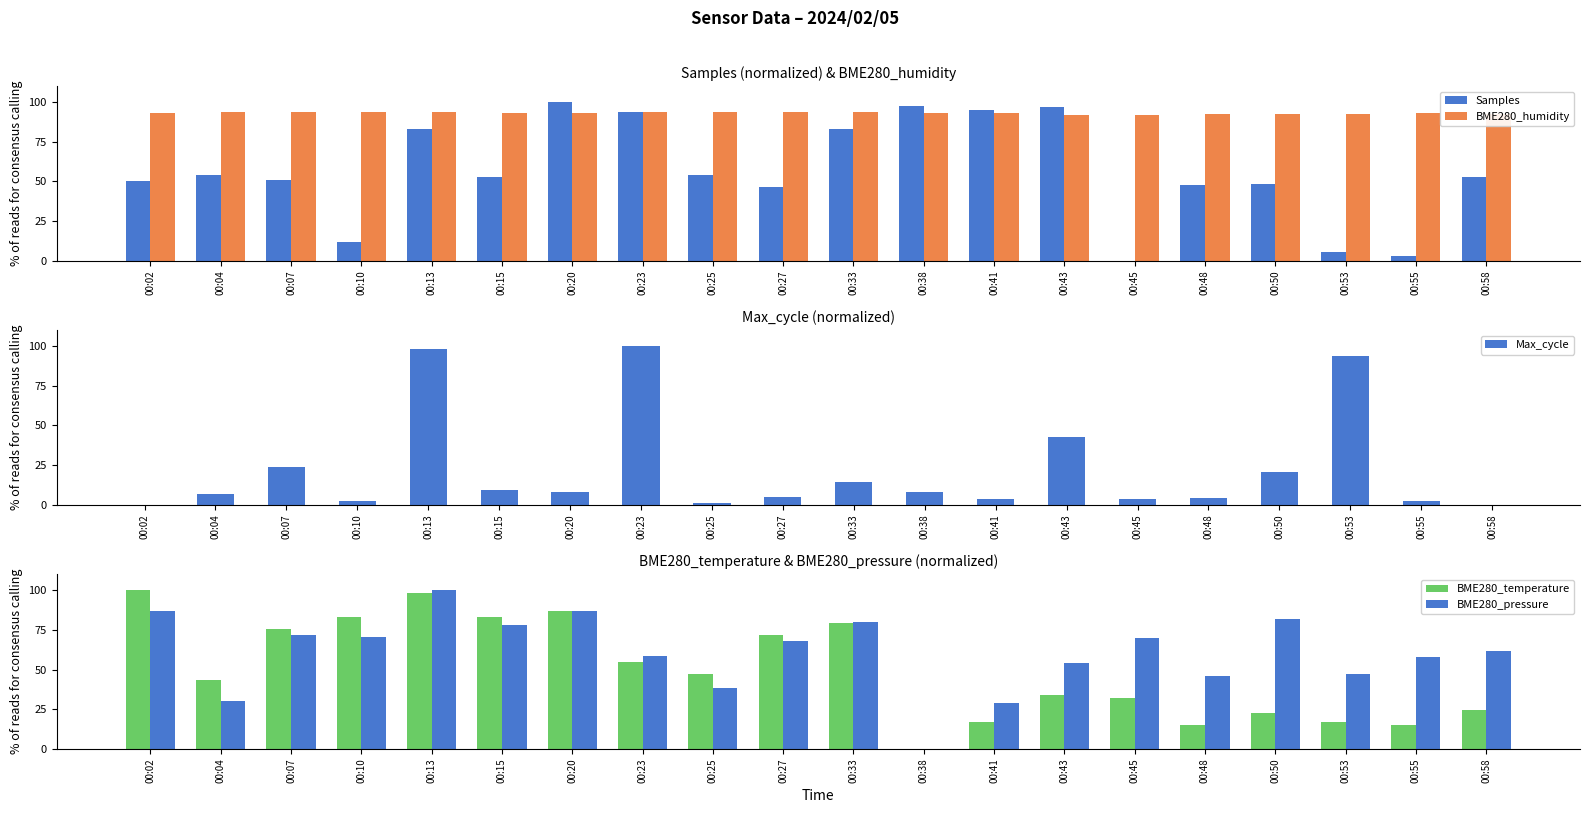

What is the sum of the BME280_humidity values at 00:38 and 00:53?

185.8